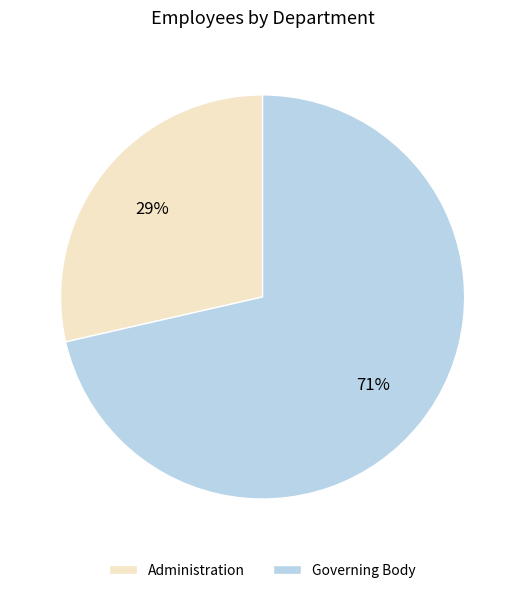

True or false: Governing Body accounts for 63% of the total.

False